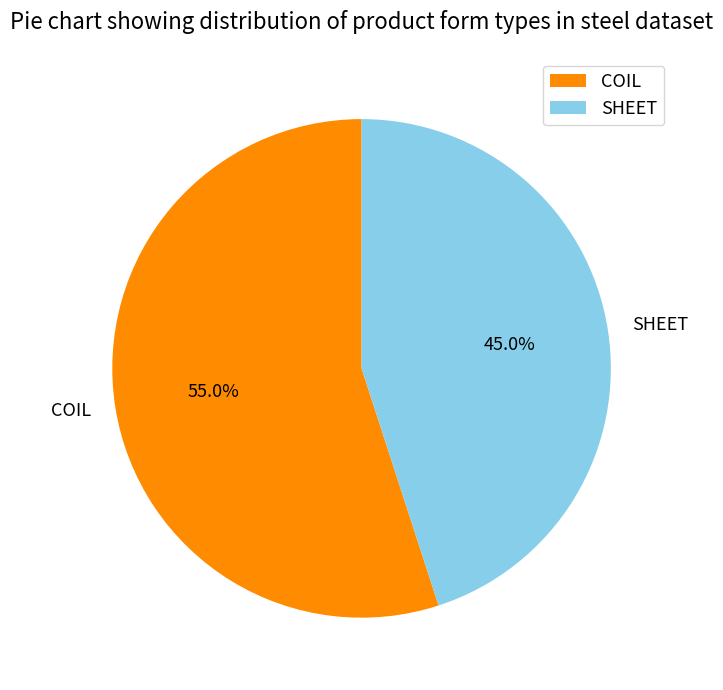

Which has a higher value, COIL or SHEET?

COIL